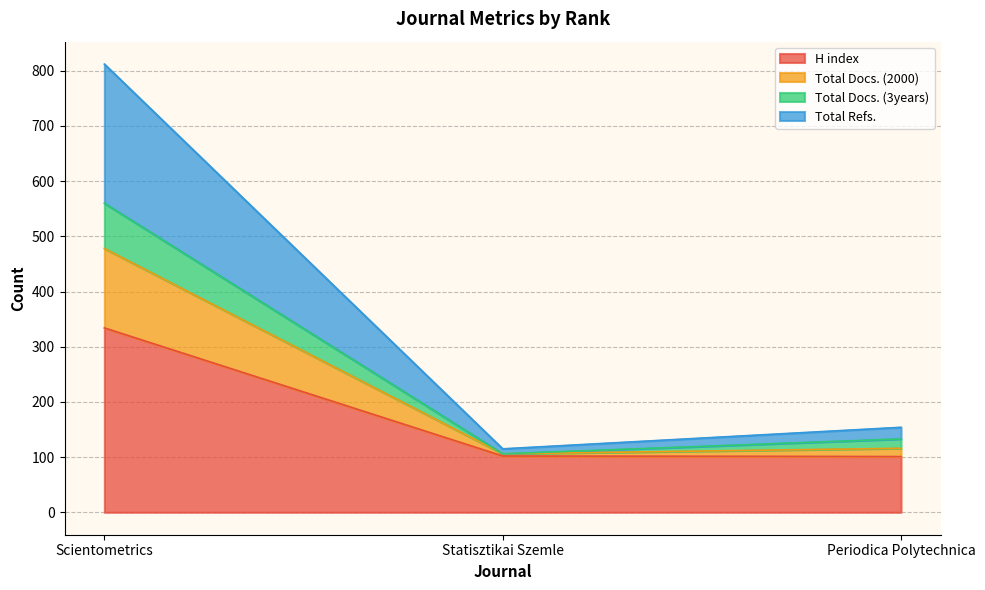

The H index series shows 334 at Scientometrics. True or false?

True